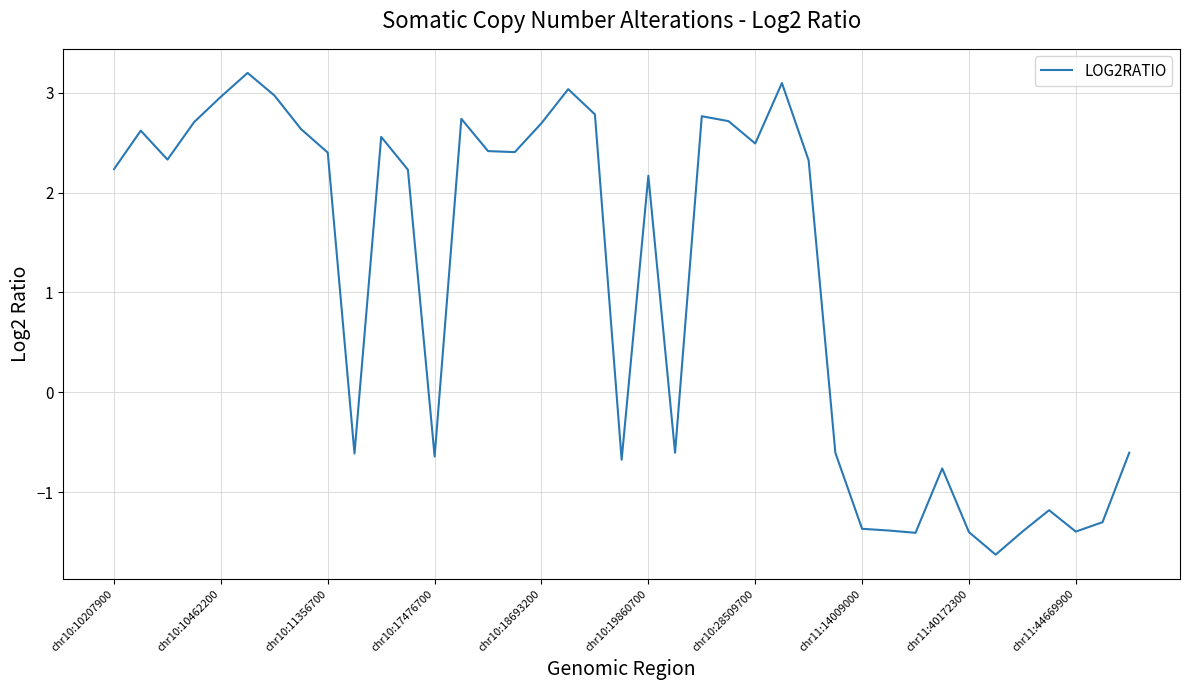

How many values are below 2?

16